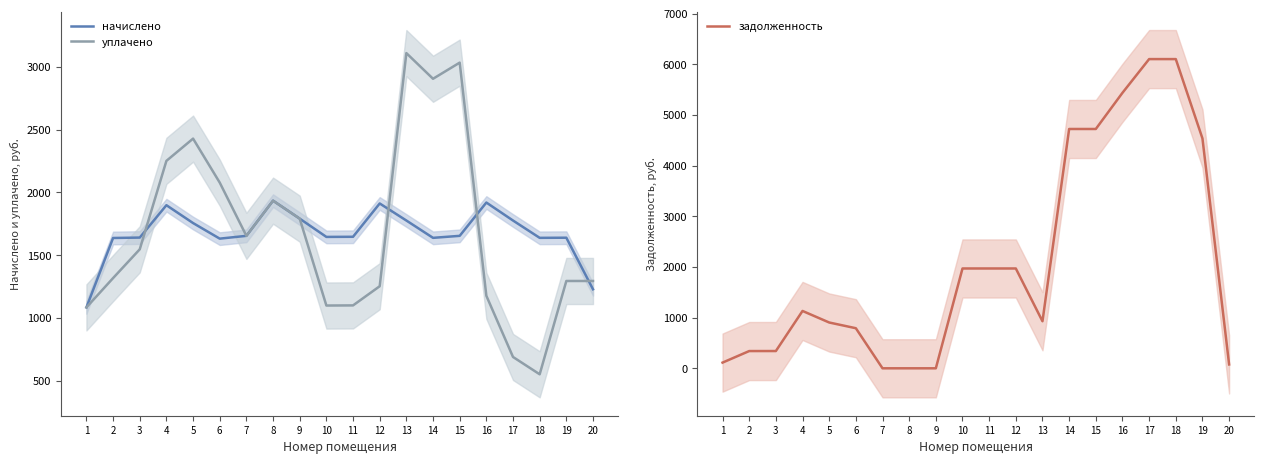

Where does the уплачено series first go above 1547?

3